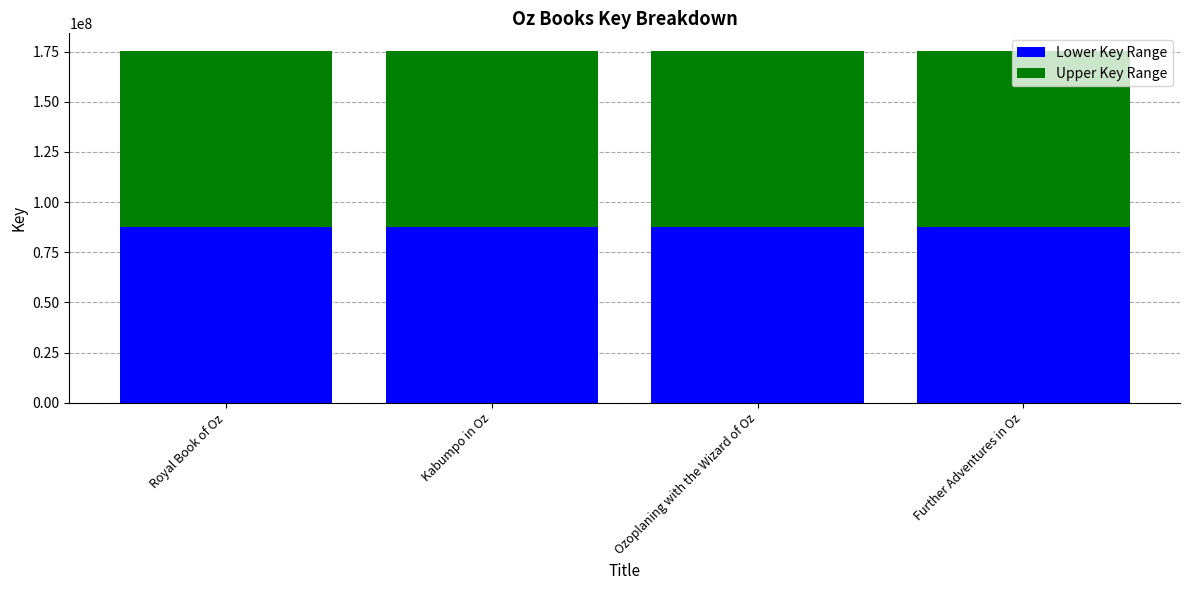

What is the total value across all series at Further Adventures in Oz?

175301078